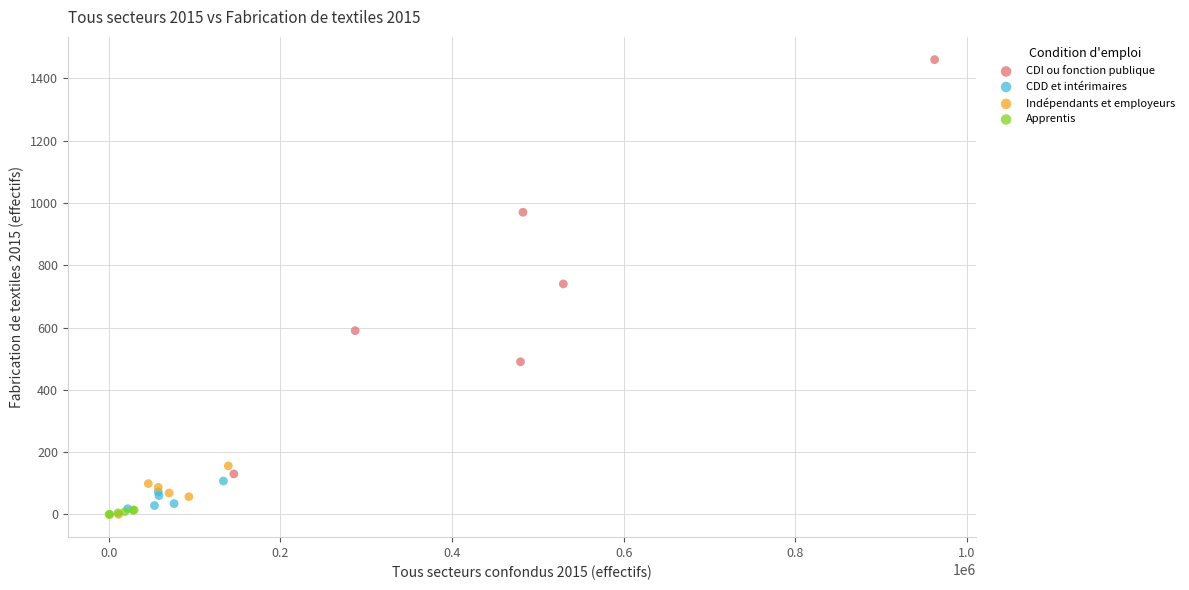

Which series contains the highest Y value?

CDI ou fonction publique